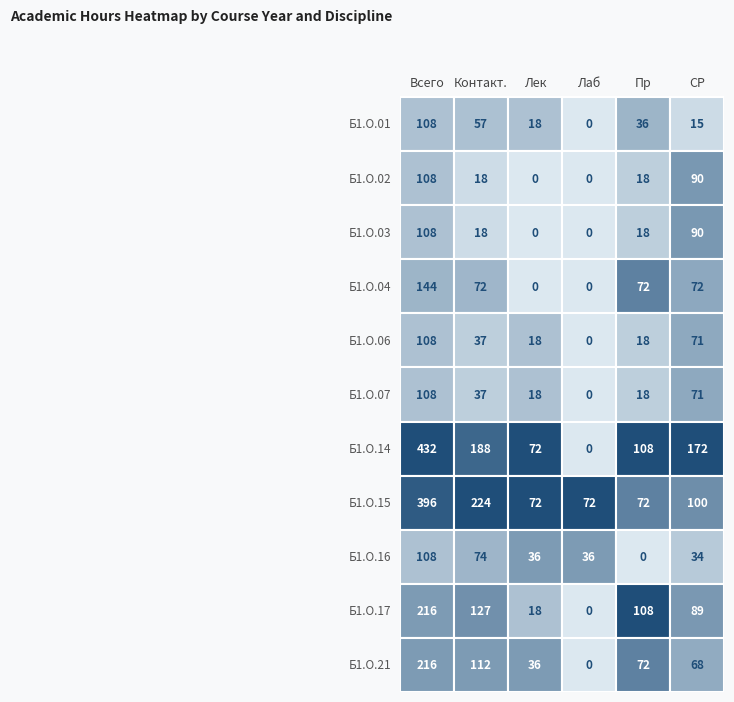

The Б1.О.06 series shows 41.7 at 5. True or false?

False